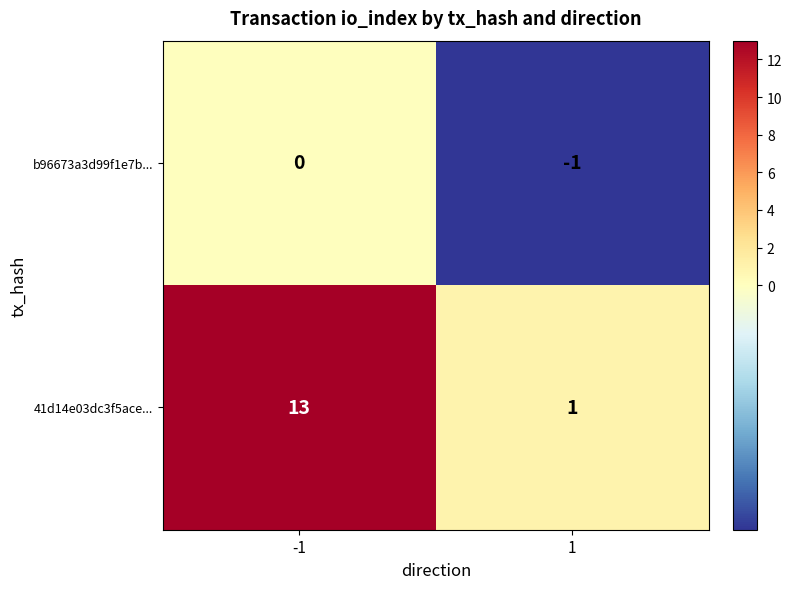

What is the greatest value displayed?

13